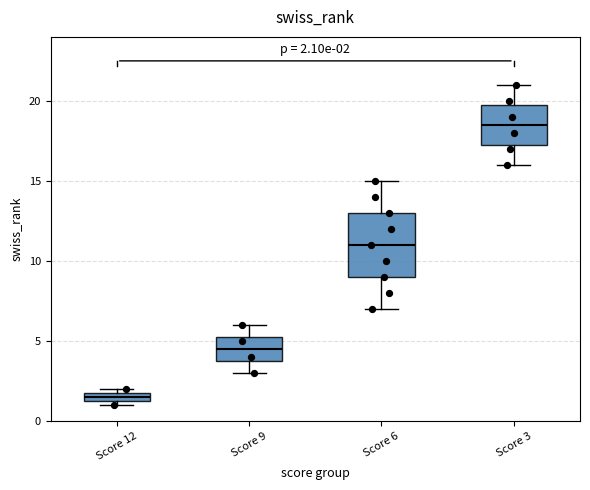

Which box's median line is the lowest?

Score 12